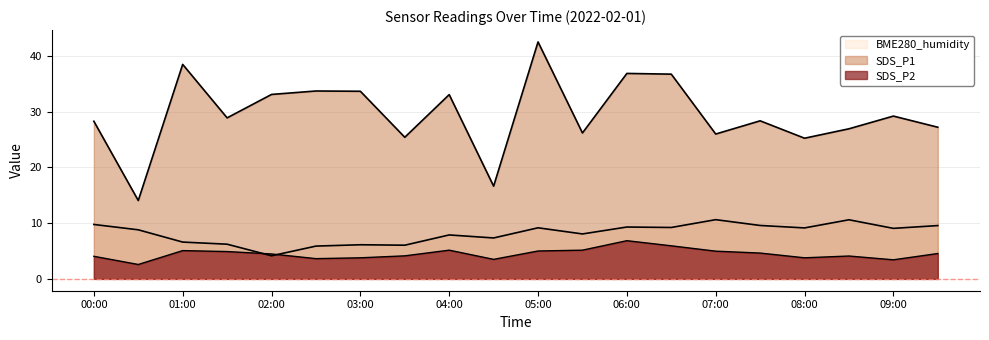

The value of BME280_humidity at 02:30 is 5.9. True or false?

True